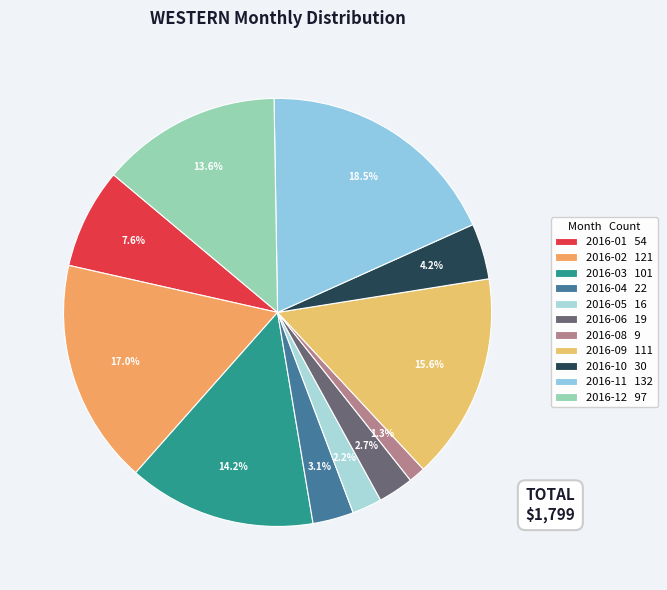

How many segments does this pie chart have?

11